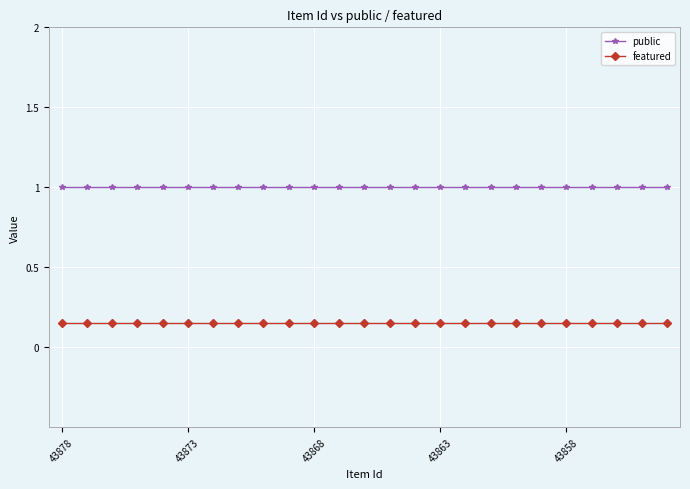

Which series has the largest total across all categories?

public